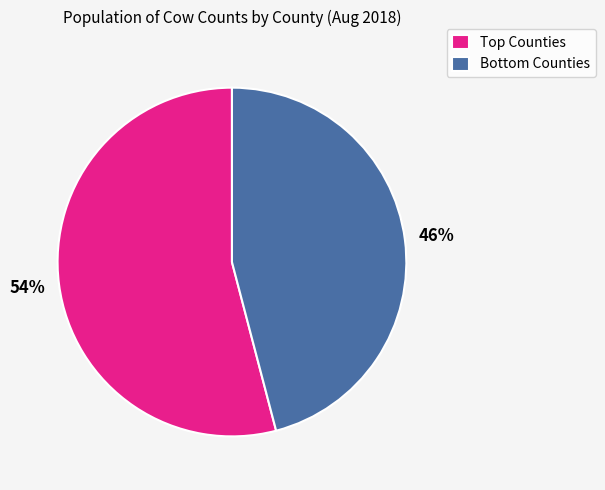

Does any single category account for the majority?

Yes